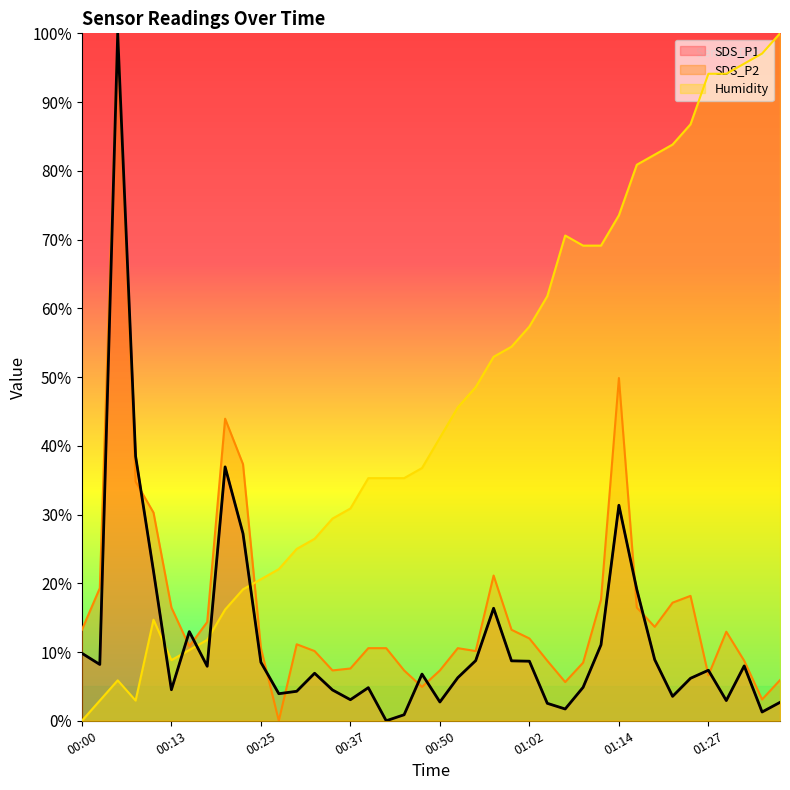

The value of SDS_P1 at 00:18 is 10.7. True or false?

False